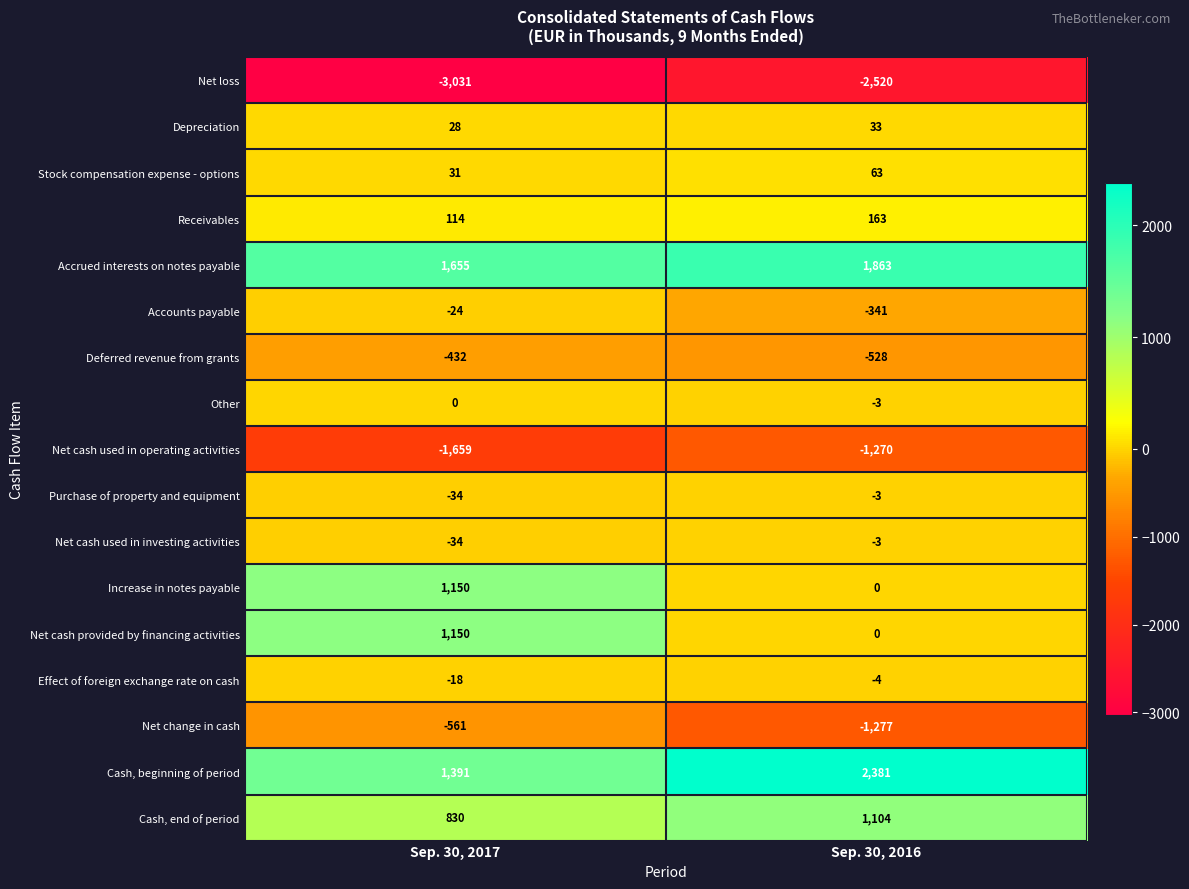

At which category does the chart reach its peak across all series?

Sep. 30, 2016